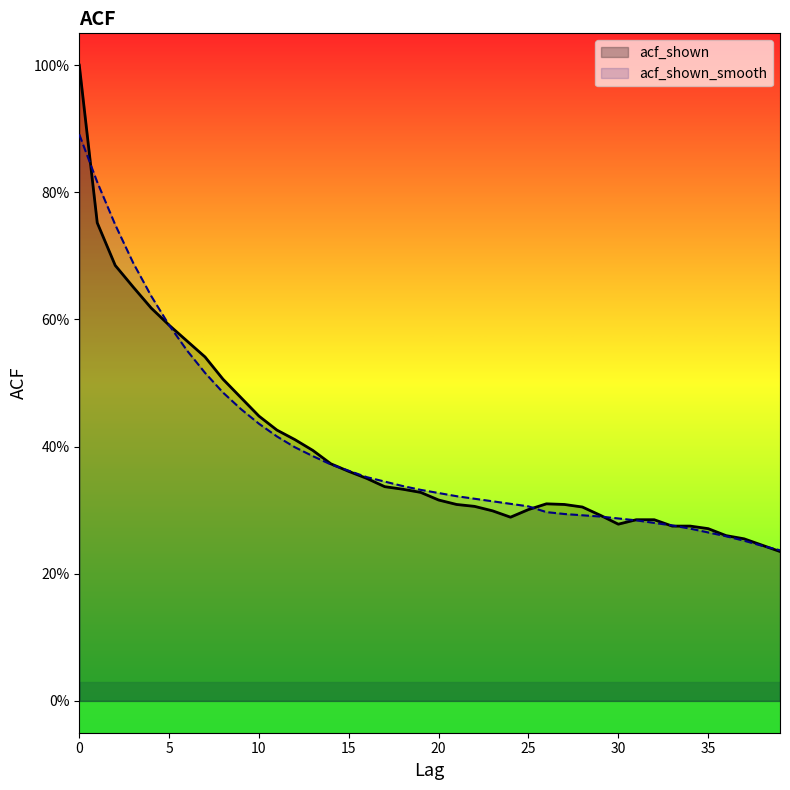

After their last crossing, which series has the higher values: acf_shown_smooth or acf_shown?

acf_shown_smooth